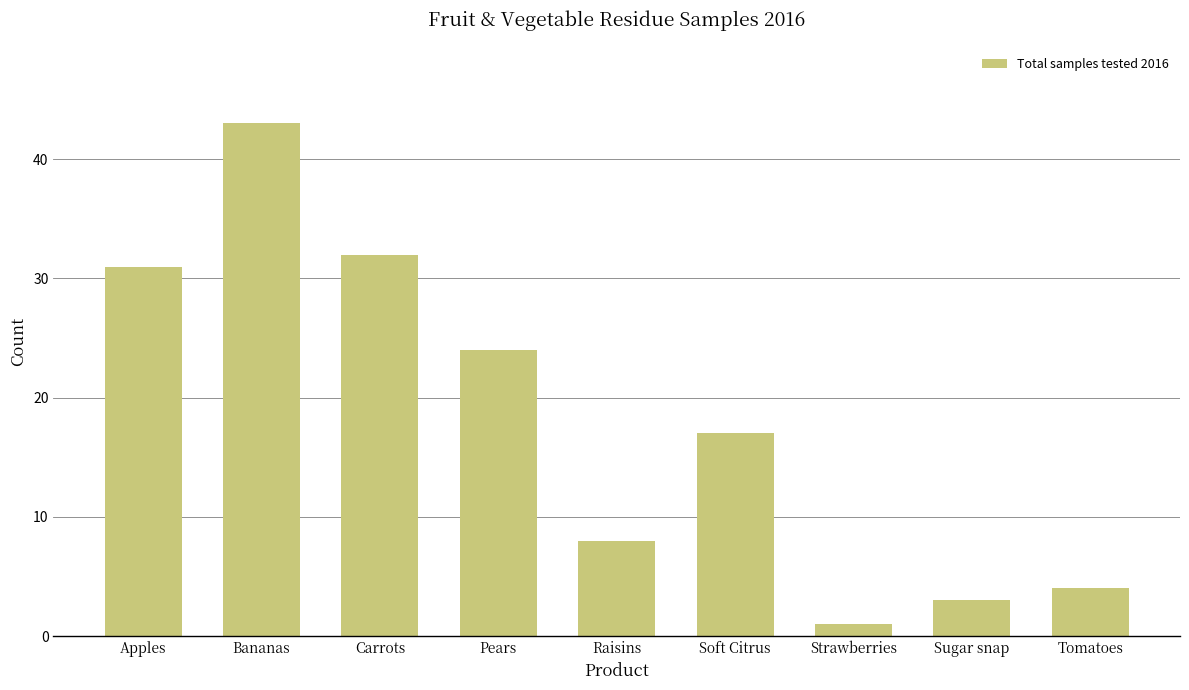

Reading left to right, transcribe all the data shown in this chart.

Apples=31	Bananas=43	Carrots=32	Pears=24	Raisins=8	Soft Citrus=17	Strawberries=1	Sugar snap=3	Tomatoes=4